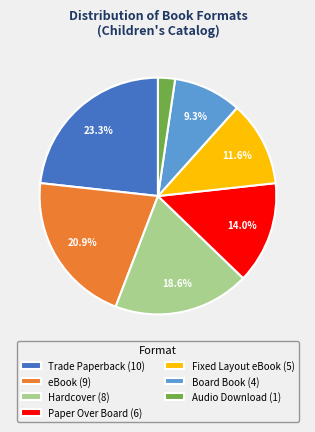

Combined, do Hardcover (8) and Audio Download (1) account for over 50%?

No